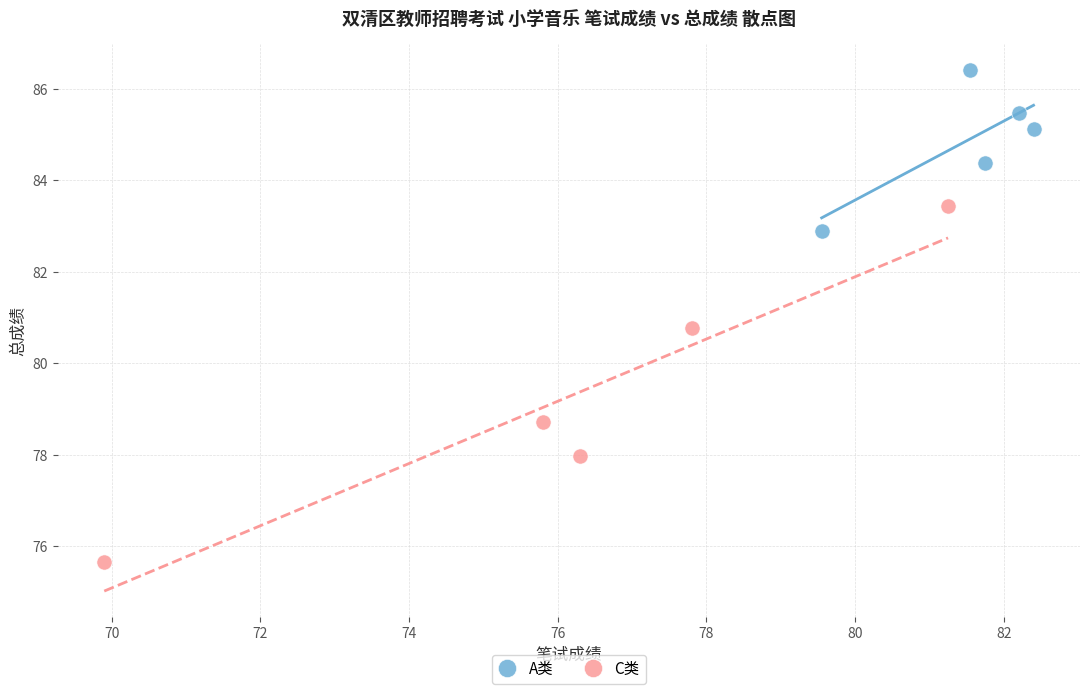

Which series has the widest spread of Y values?

C类